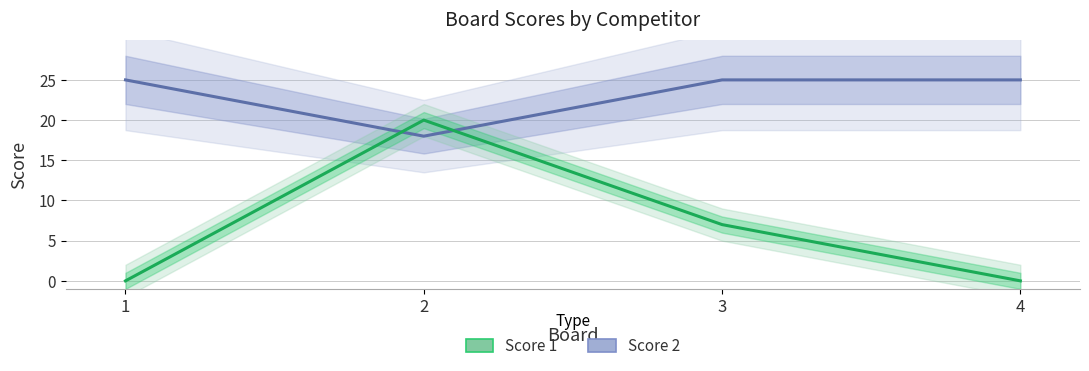

At how many categories does at least one series exceed 7?

4